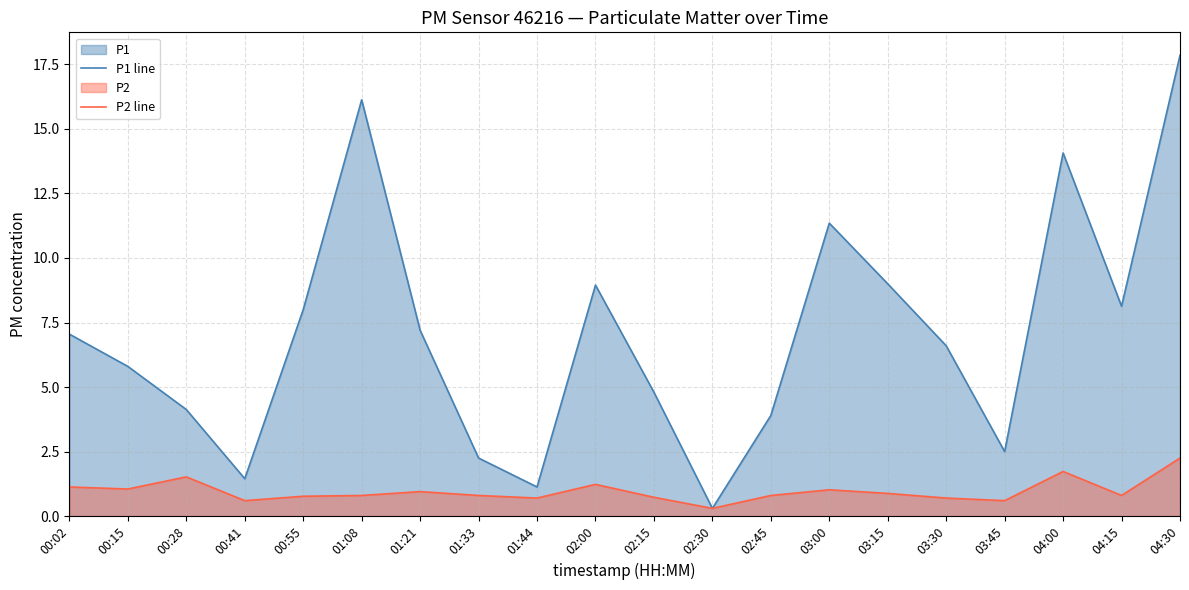

Reading left to right, list all the values displayed in this chart.

P1 line: 7.0	5.8	4.1	1.4	8.0	16.1	7.2	2.2	1.1	8.9	4.8	0.3	3.9	11.3	9.0	6.6	2.5	14.1	8.1	17.9
P2 line: 1.1	1.1	1.5	0.6	0.8	0.8	0.9	0.8	0.7	1.2	0.7	0.3	0.8	1.0	0.9	0.7	0.6	1.7	0.8	2.2